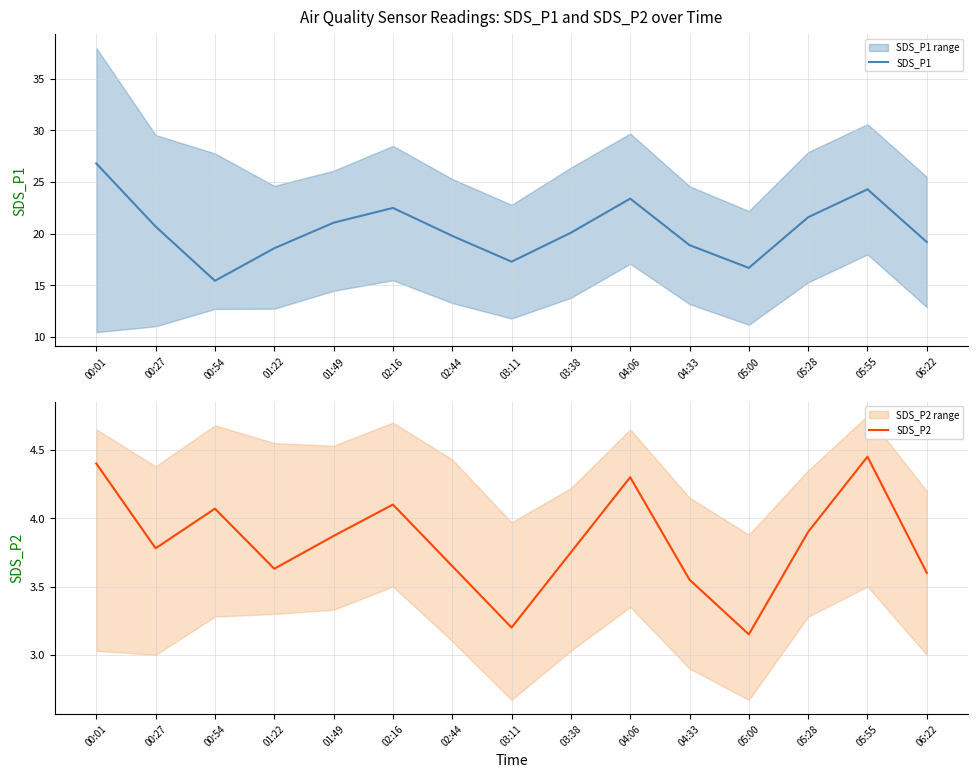

At which label does SDS_P2 reach its minimum?

05:00